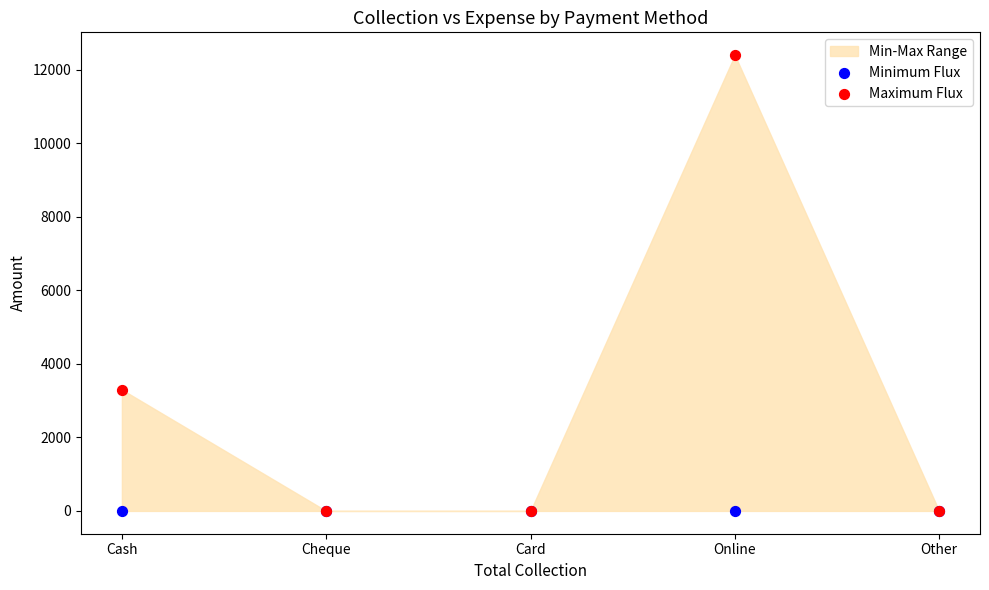

Across all series, what Y value is closest to 6200?

3300